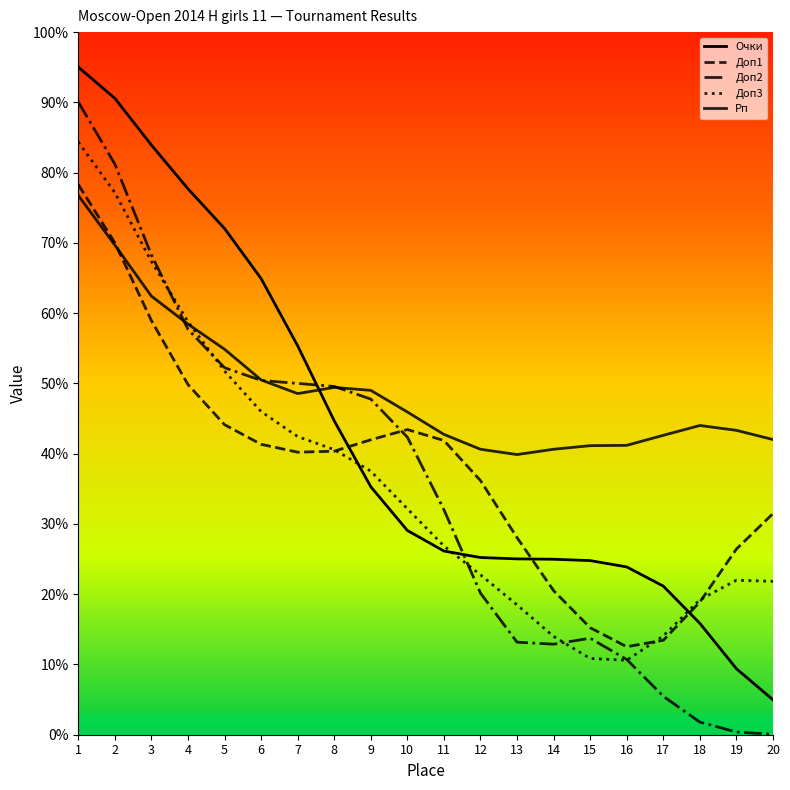

How many lines are shown in the chart?

5